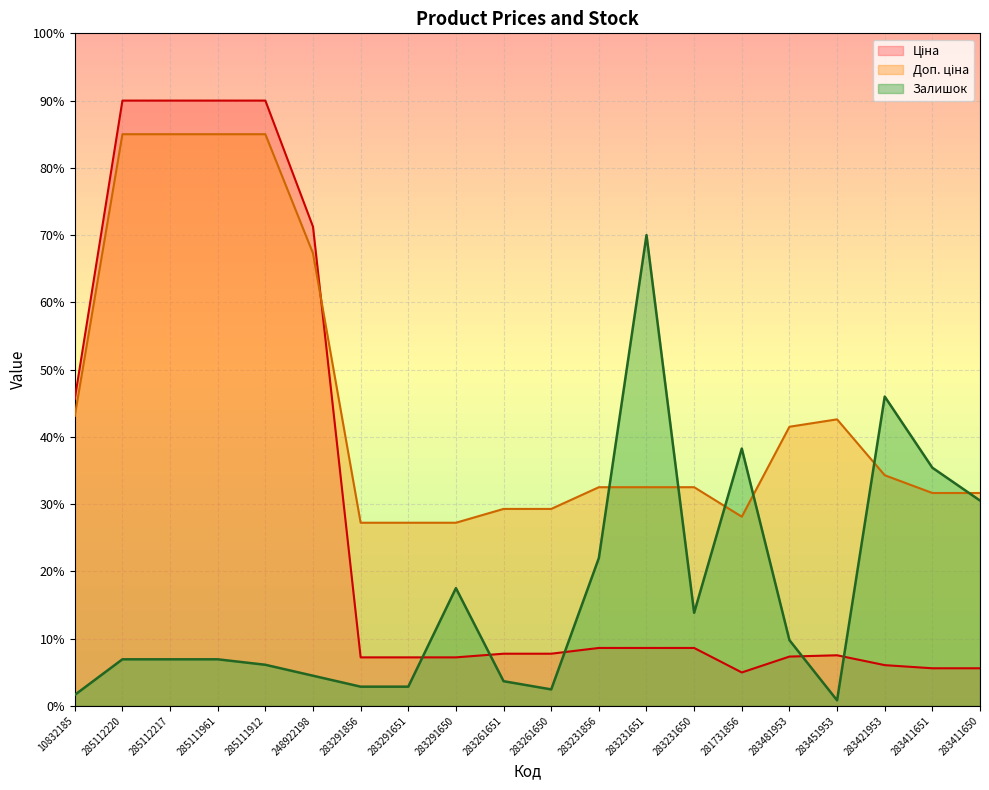

What is the difference between the second highest and second lowest values in the Залишок series?

44.4